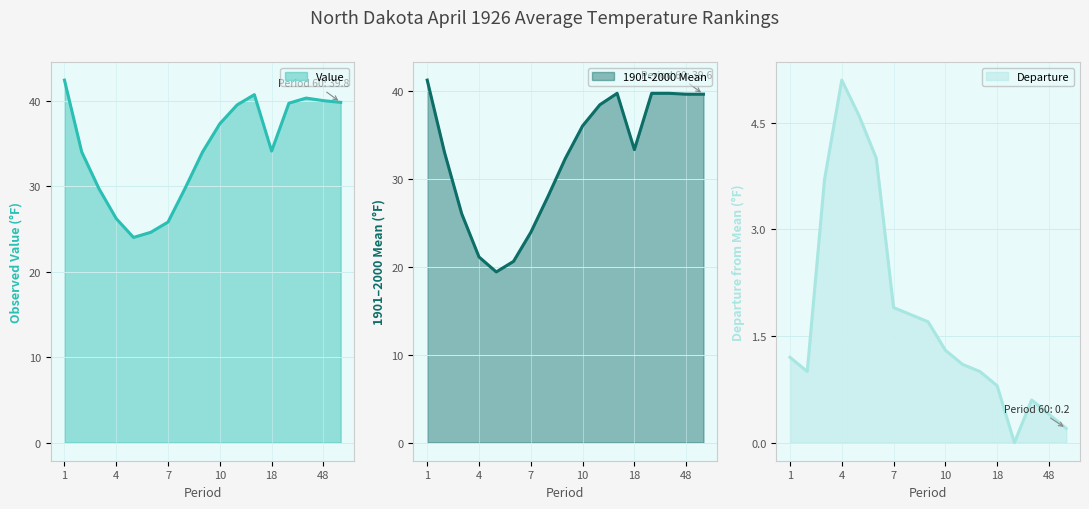

How many interior local valleys does the Departure series have?

2